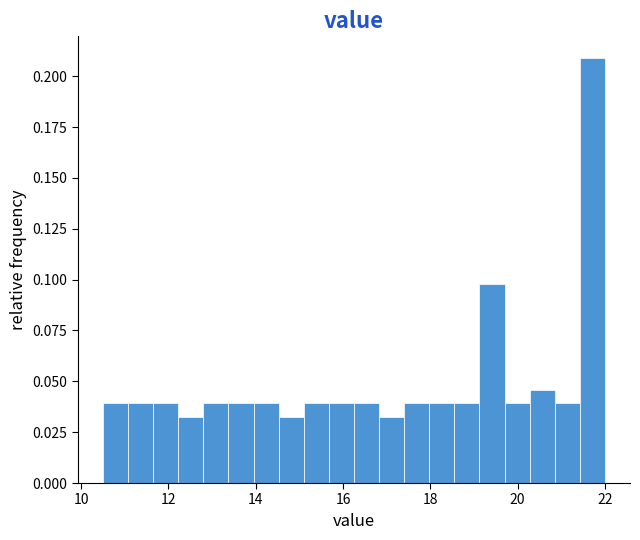

Around what value on the x-axis is the tallest bar? Give the approximate position of its centre, as read against the axis.

21.8